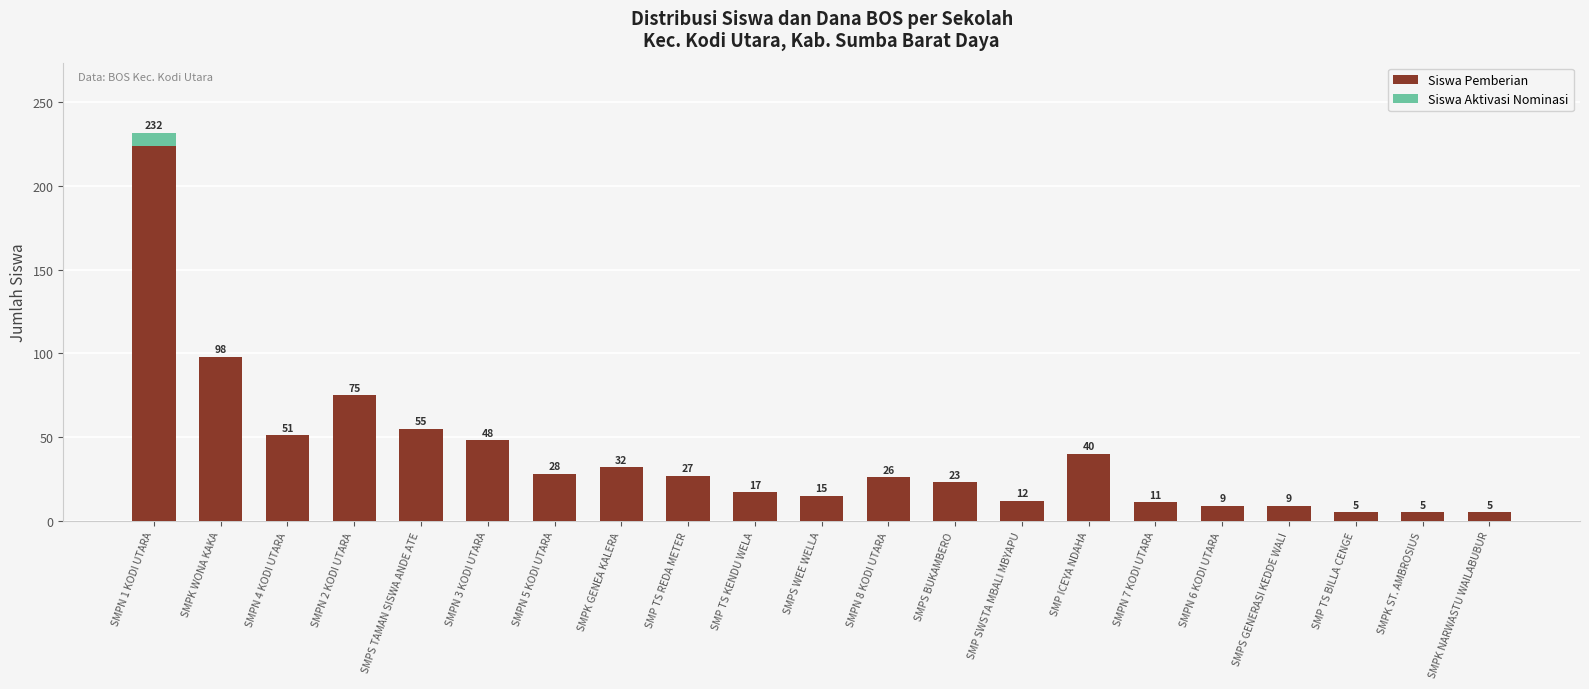

Is it true that Siswa Pemberian equals 9 at SMPS GENERASI KEDDE WALI?

True